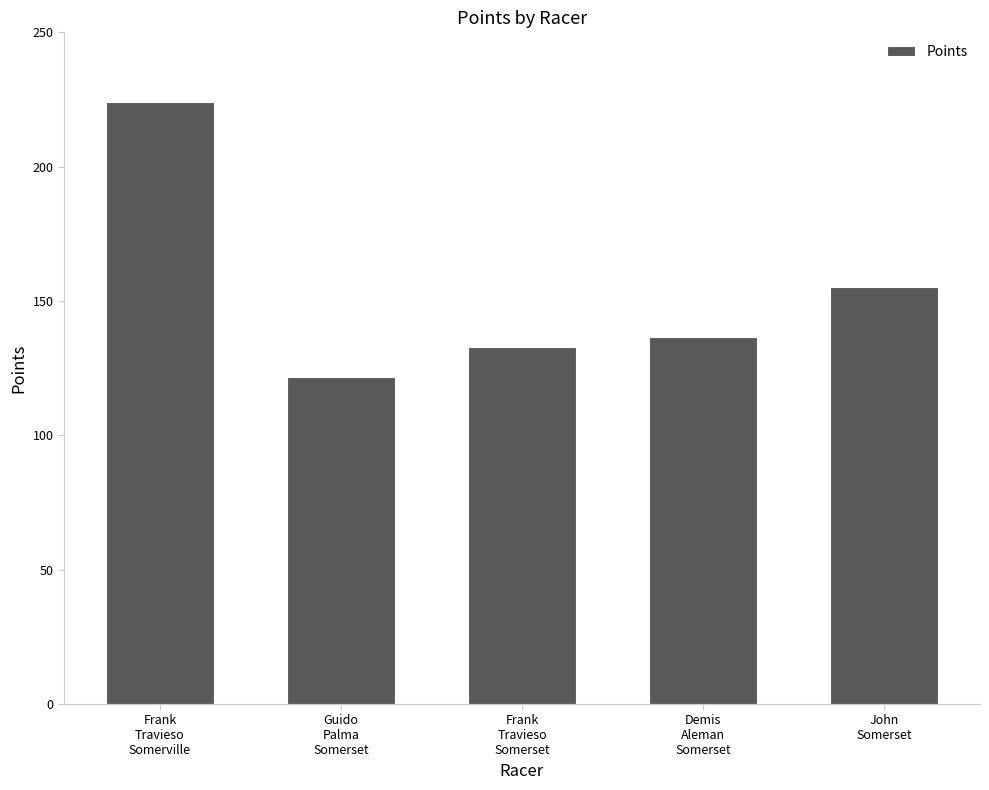

Which has a higher value, Frank
Travieso
Somerville or Frank
Travieso
Somerset?

Frank
Travieso
Somerville